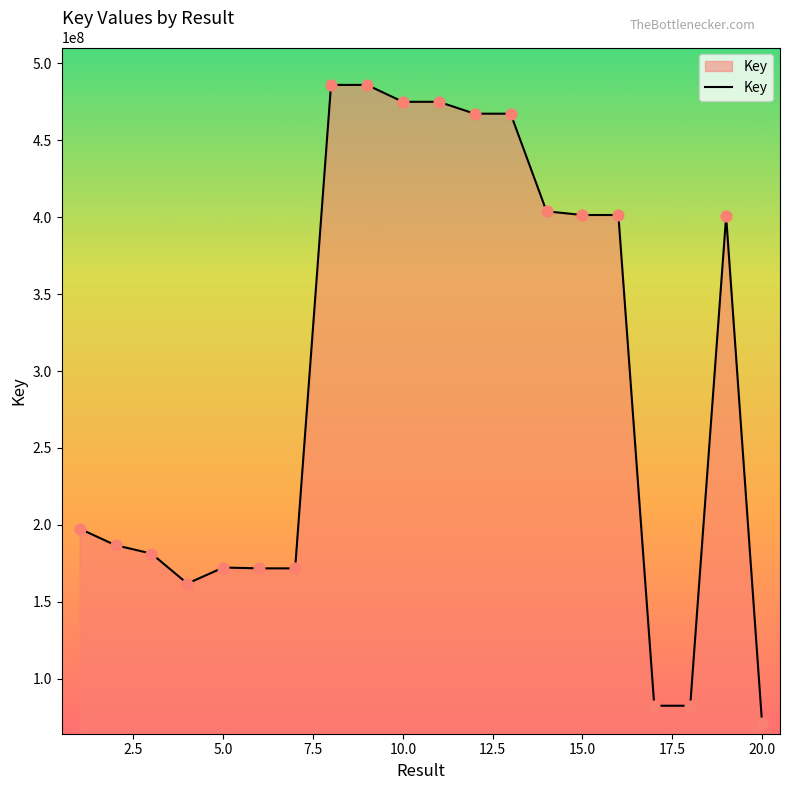

What is the smallest value displayed?

71607001